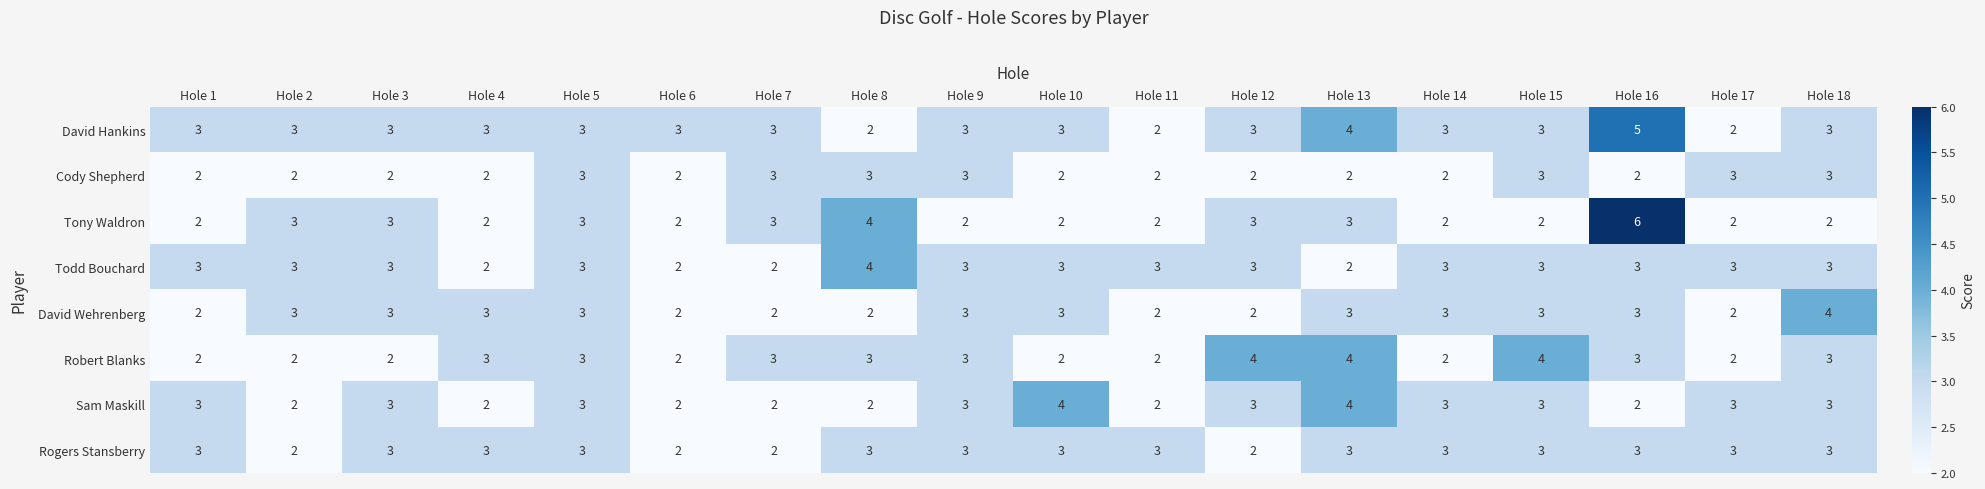

What is the difference between the maximum and minimum values in the Tony Waldron series?

4